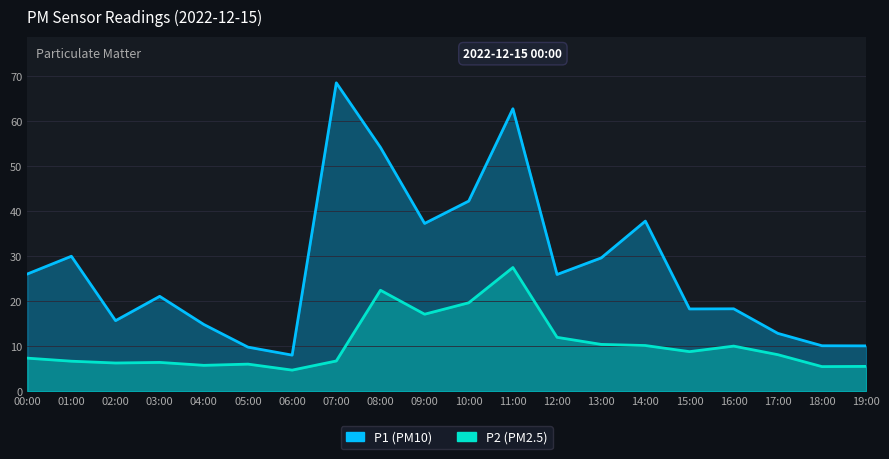

Which category has the highest value across all series?

07:00